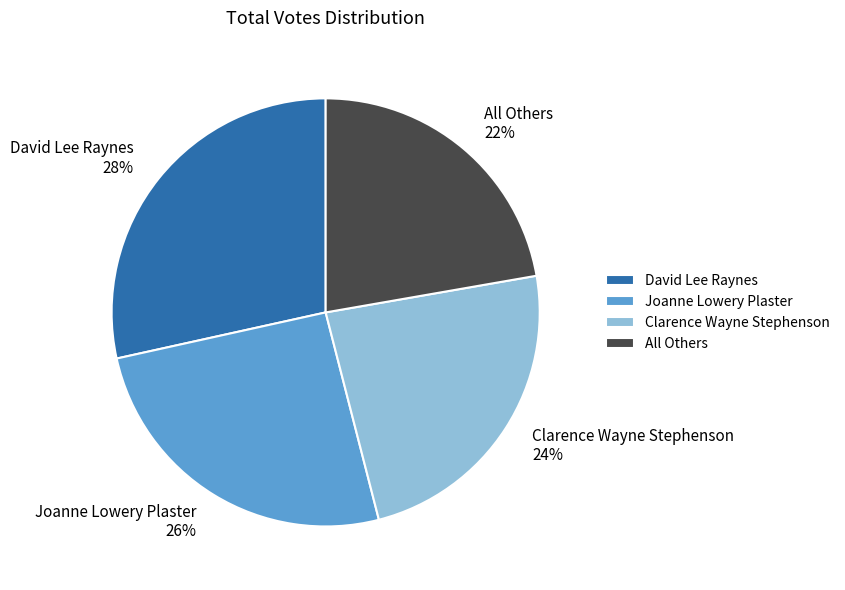

True or false: Clarence Wayne Stephenson accounts for 24% of the total.

True